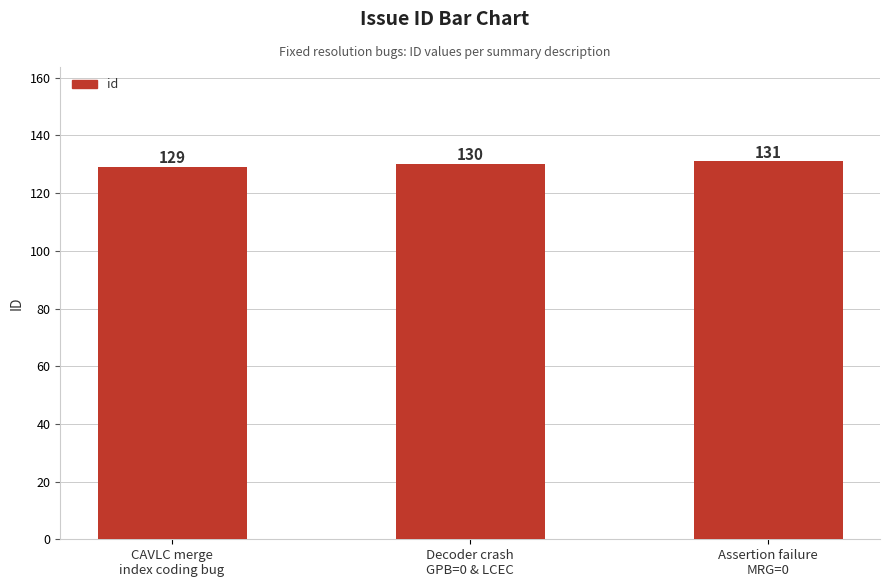

How many data points are less than 130?

1